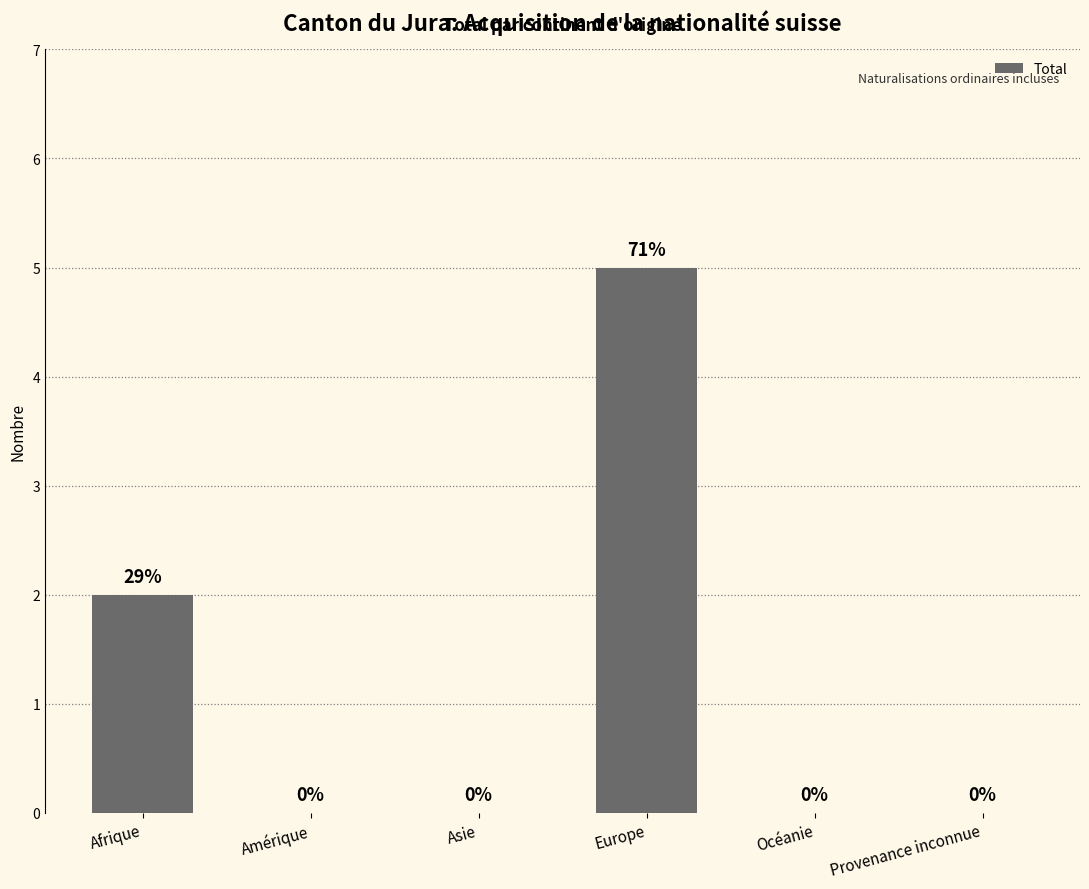

What is the difference between the values at Provenance inconnue and Afrique?

2